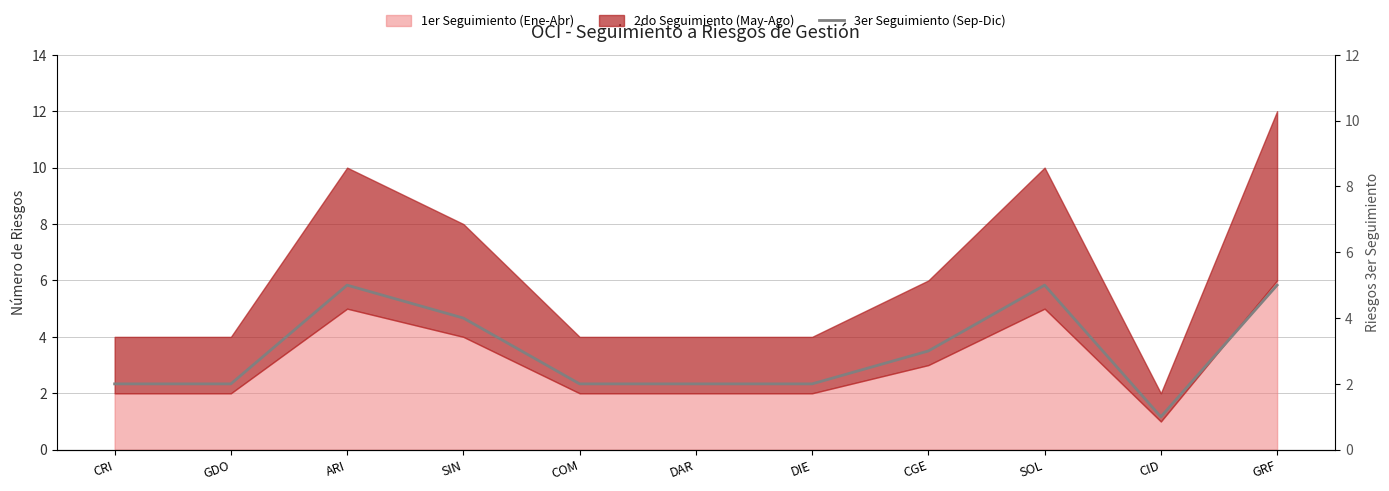

How many data points are less than 2?

1